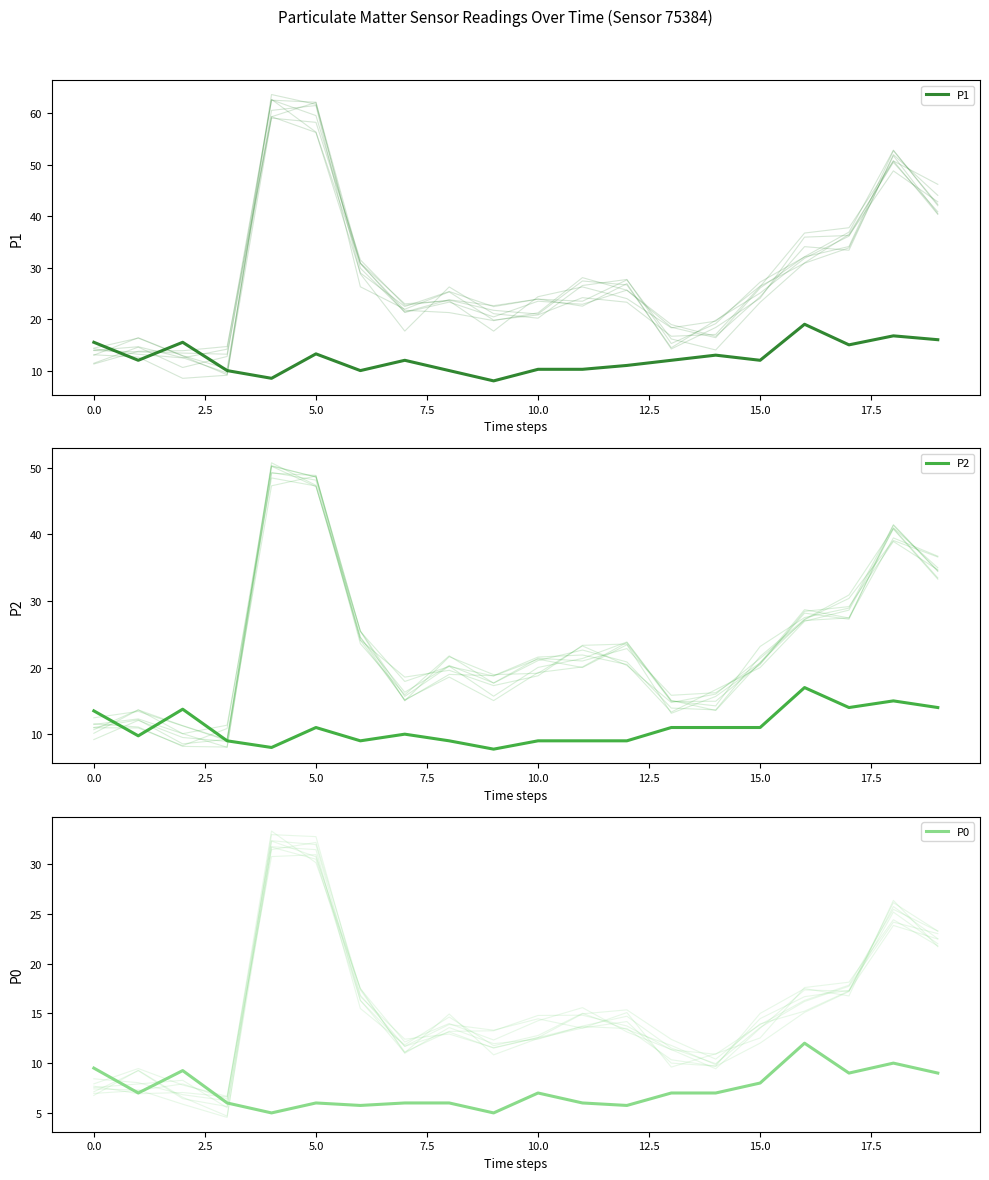

Between 15.0 and 7.5, which is larger?

15.0